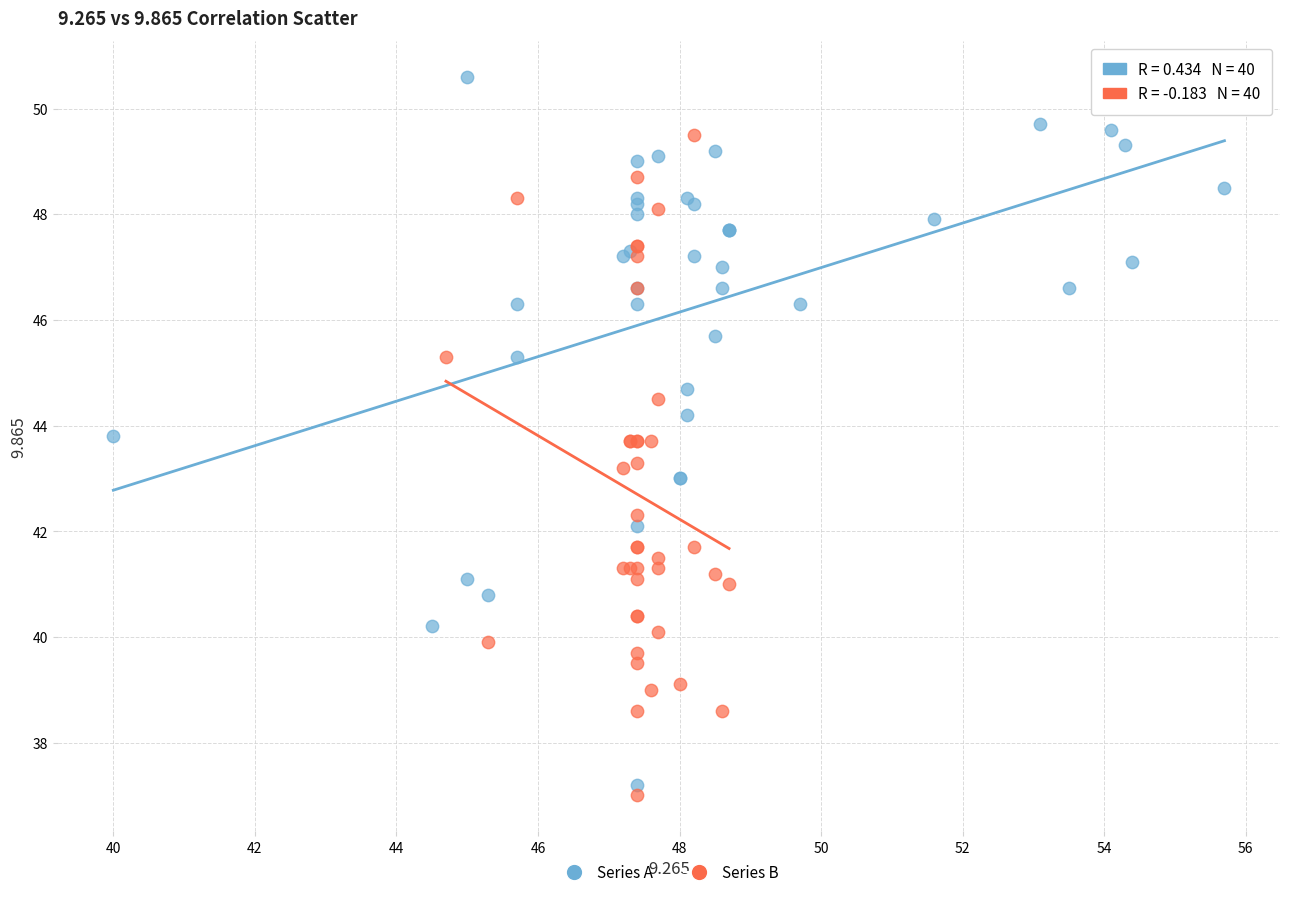

Which series contains the highest Y value?

Series A